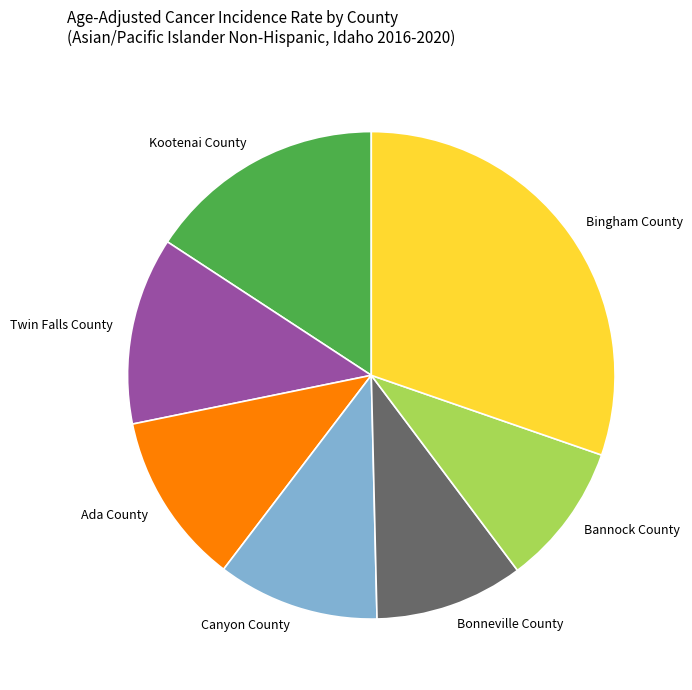

The Ada County slice represents 22% of the pie. True or false?

False